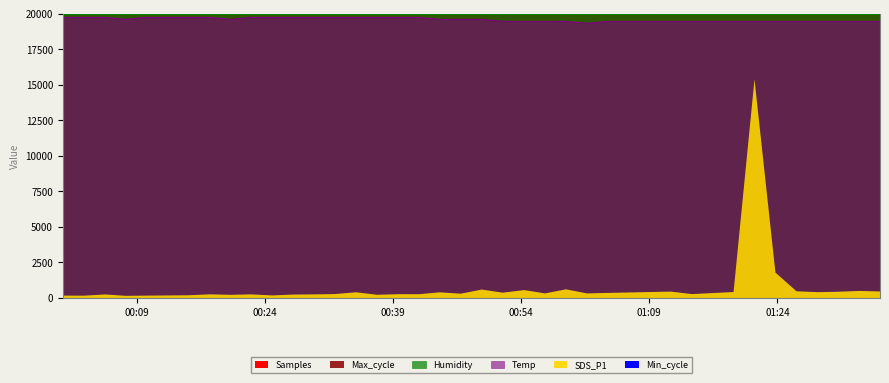

How many interior local valleys does the Max_cycle series have?

10